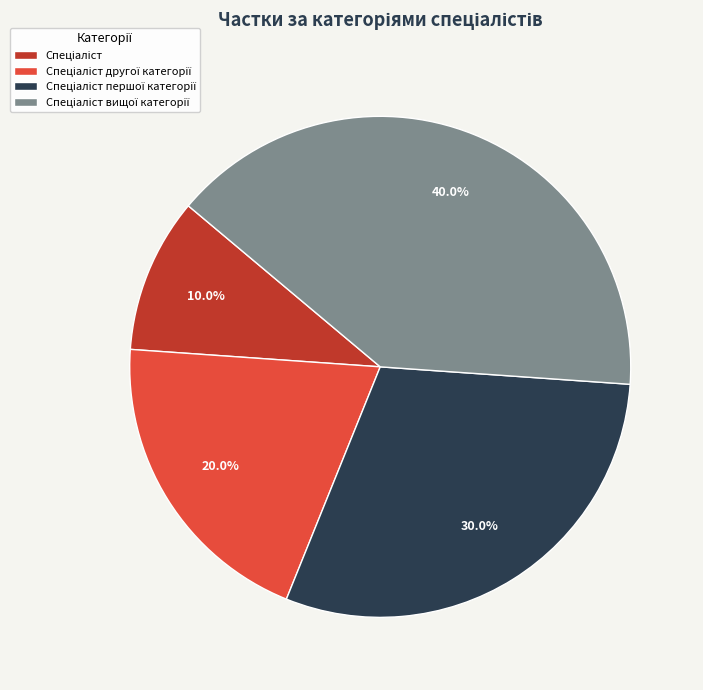

Is there any slice that represents more than half of the pie?

No